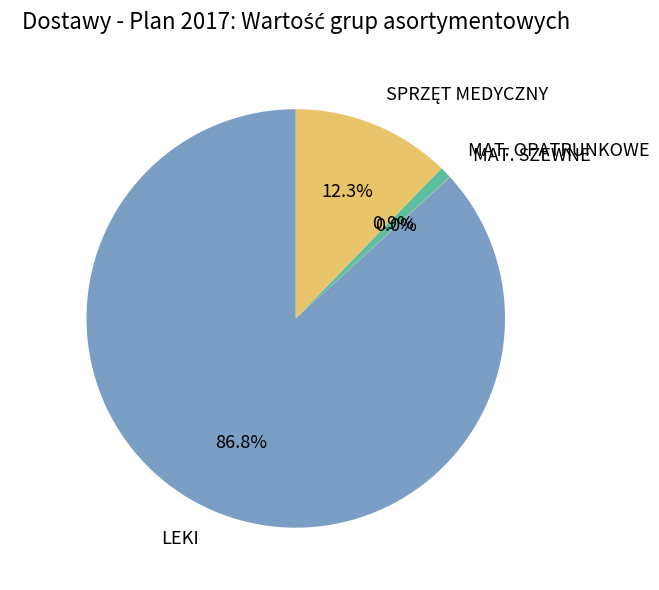

Does any single category account for the majority?

Yes